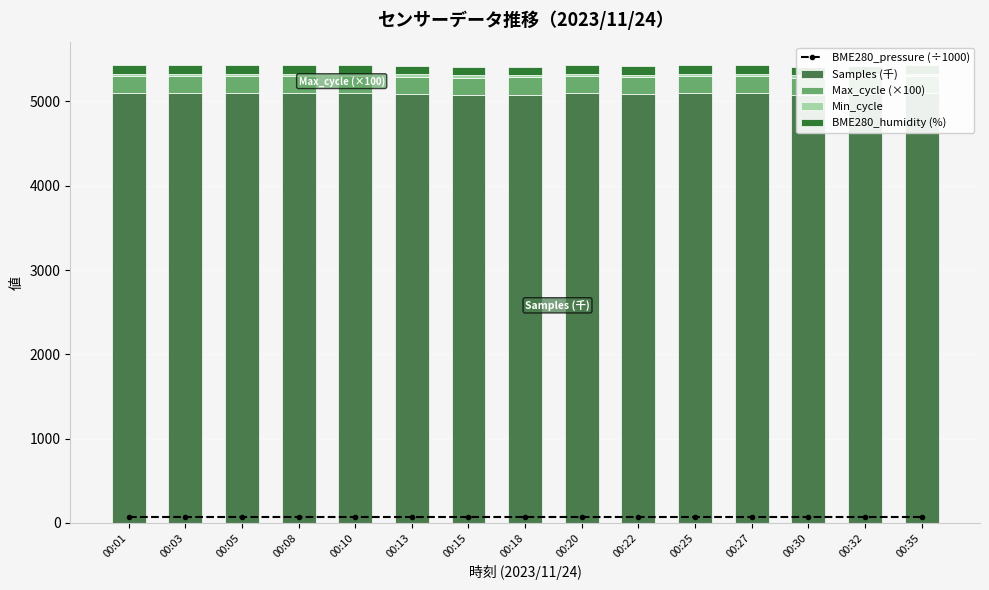

At how many categories does at least one series exceed 2151?

15